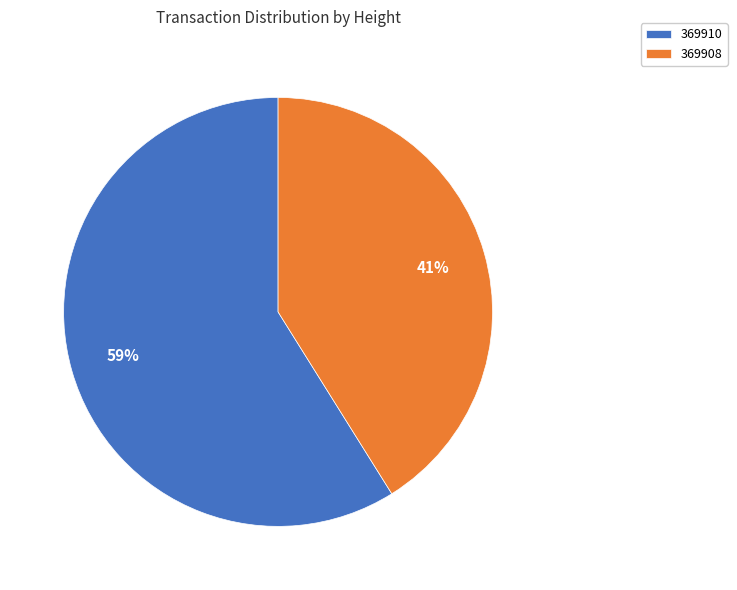

How many segments does this pie chart have?

2